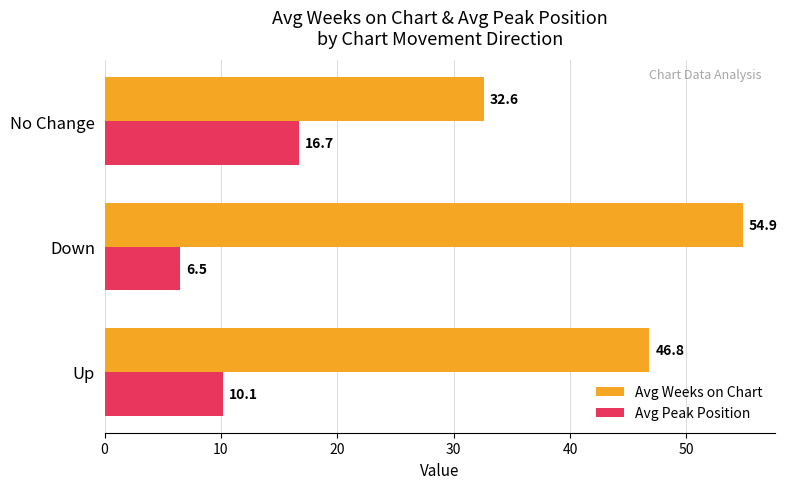

Rank the series by their average value, from highest to lowest.

Avg Weeks on Chart, Avg Peak Position